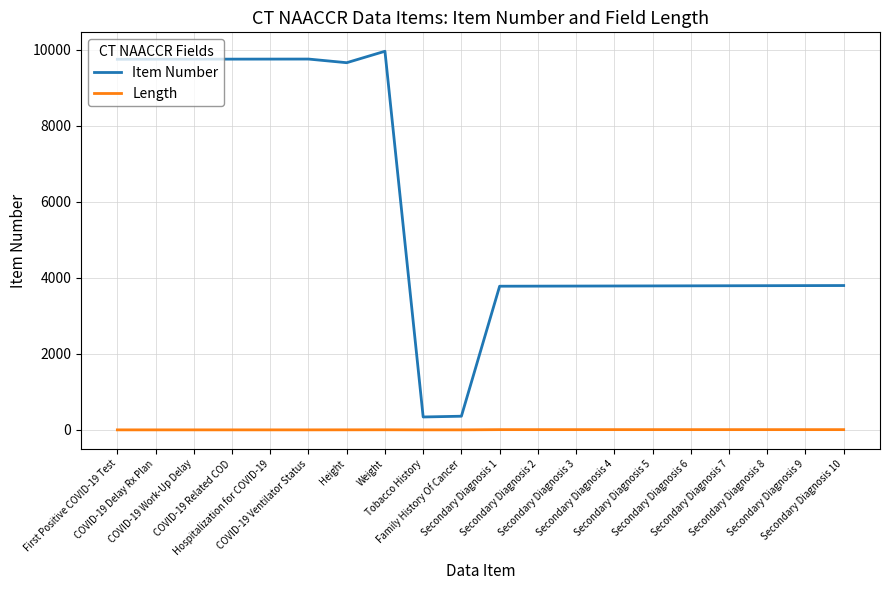

How many lines are shown in the chart?

2